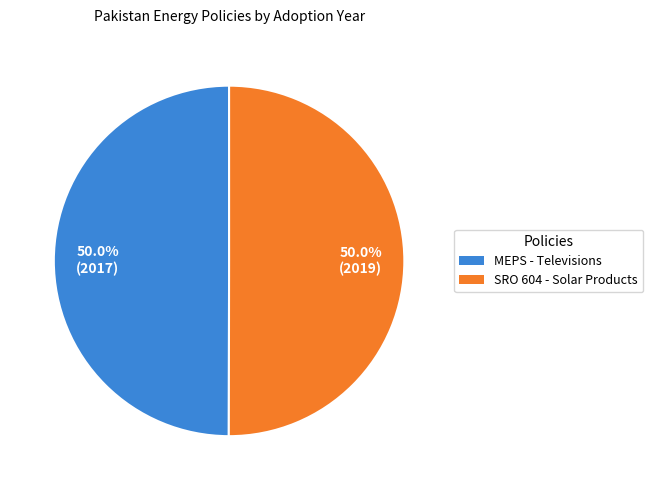

How many segments does this pie chart have?

2